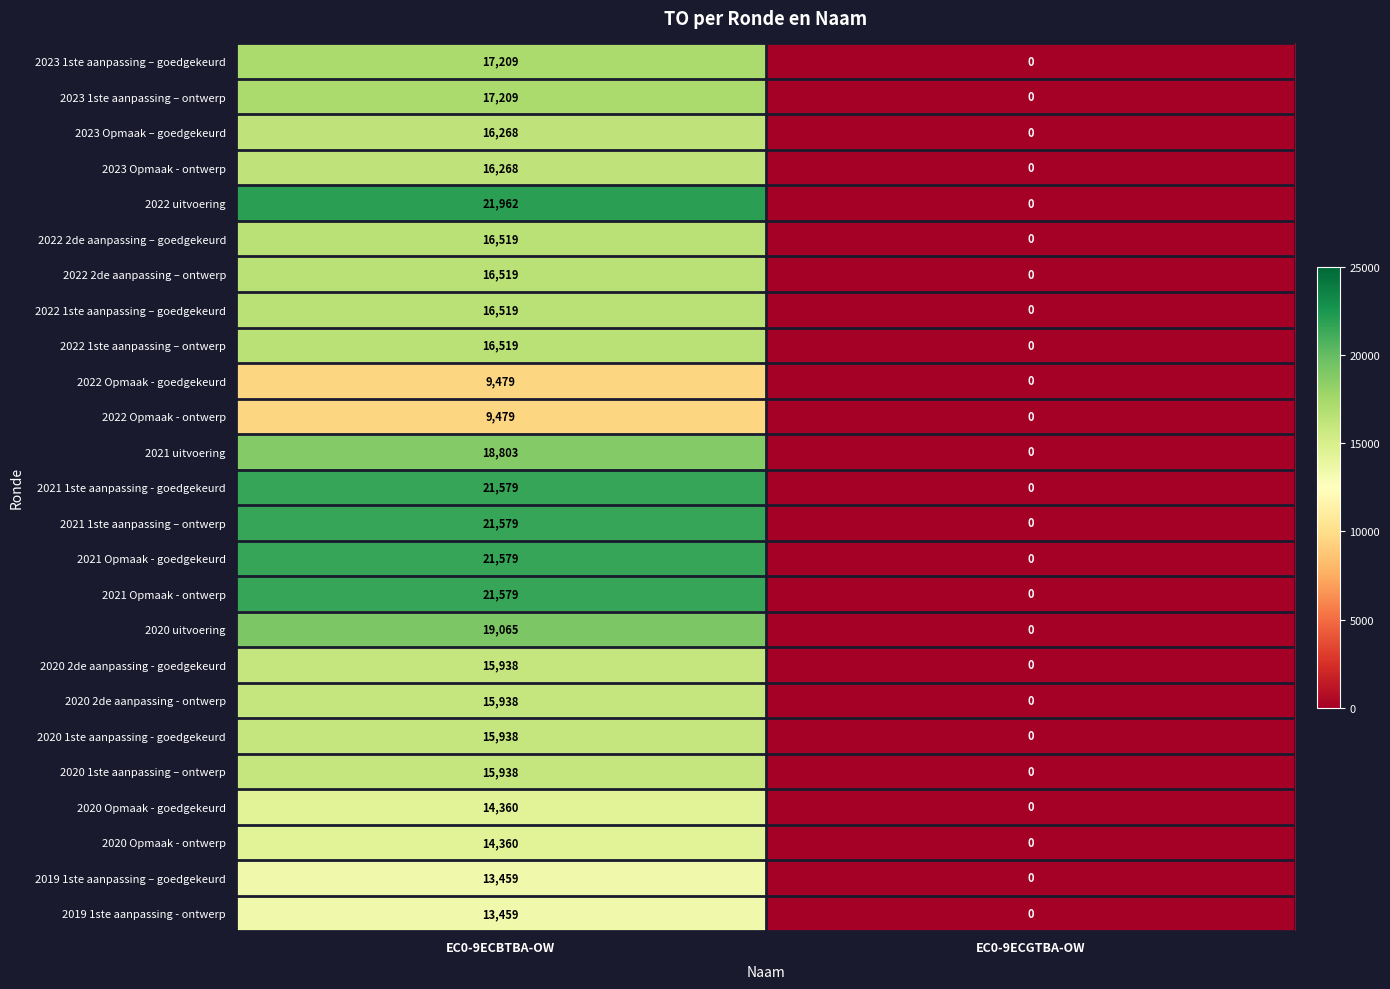

What is the difference between the maximum and minimum values in the 2020 2de aanpassing - goedgekeurd series?

15938